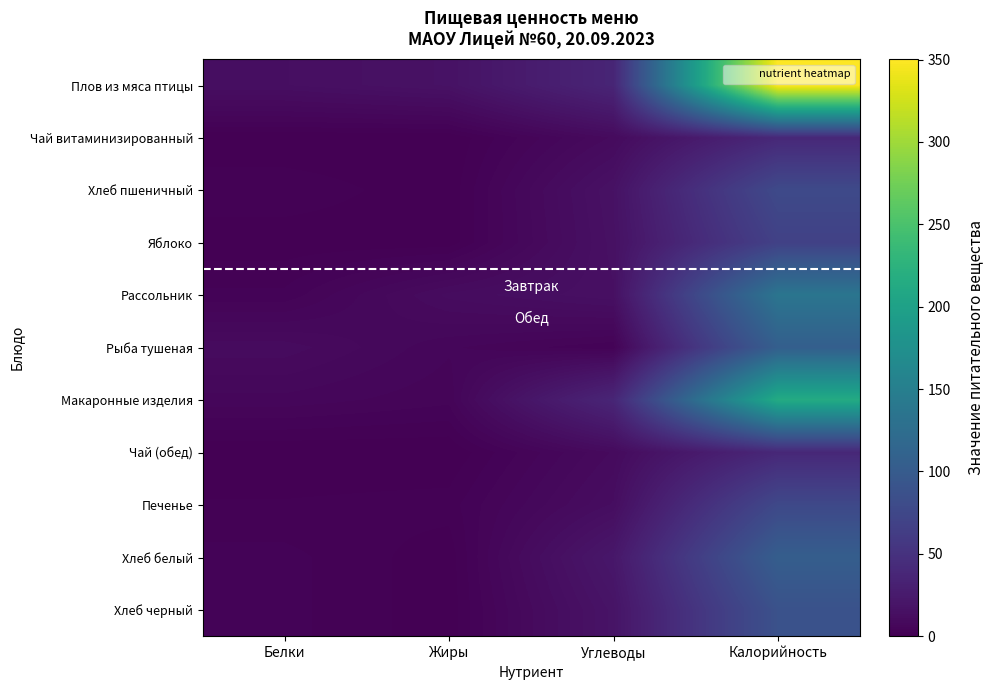

At how many categories does at least one series exceed 278?

1